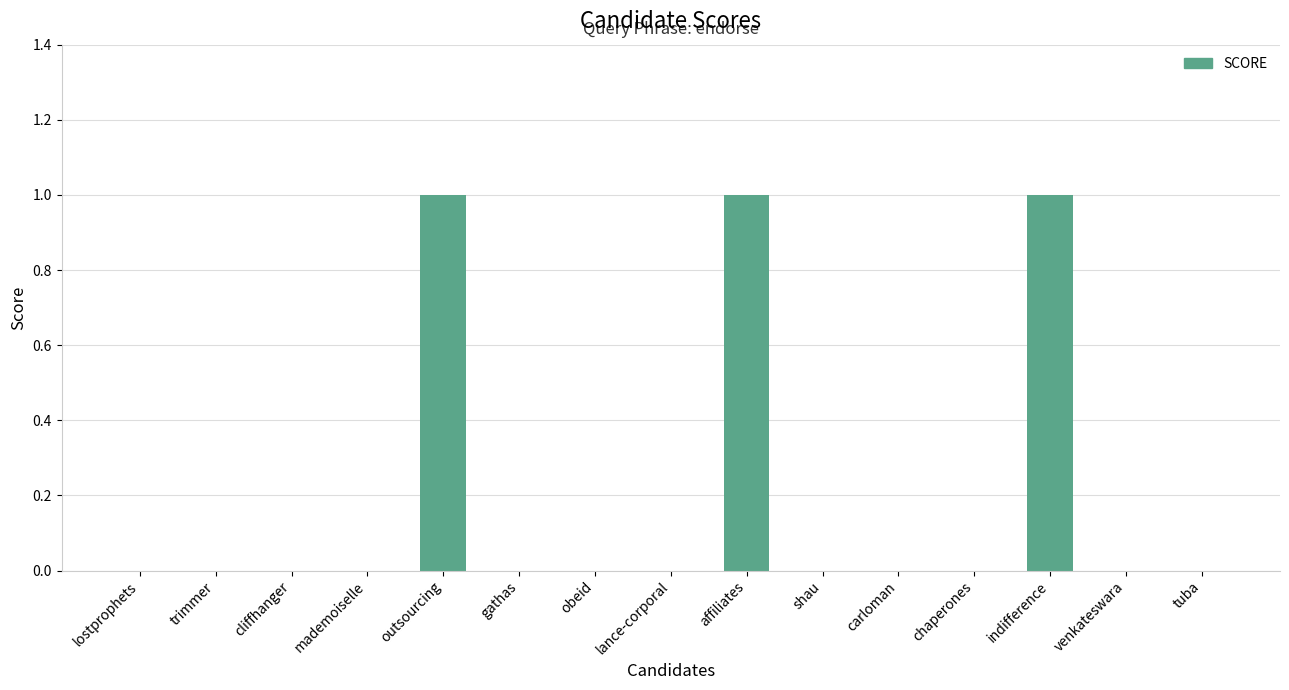

What is the sum of all values?

3